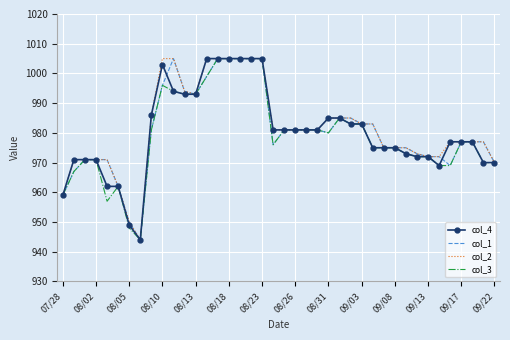

What is the maximum value for col_4?

1005